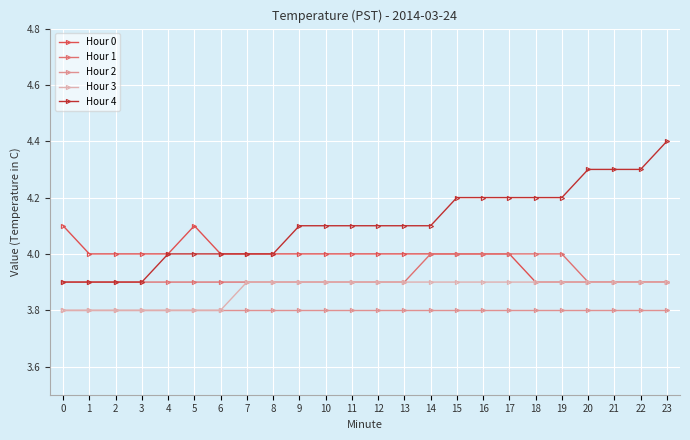

What is the difference between the Hour 3 values at 19 and 2?

0.1